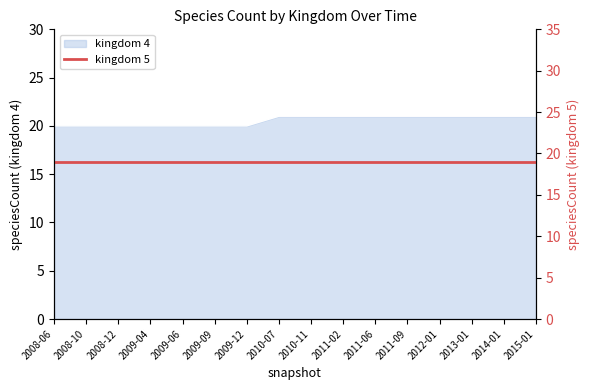

What is the label of the 9th point from the left?

2010-11